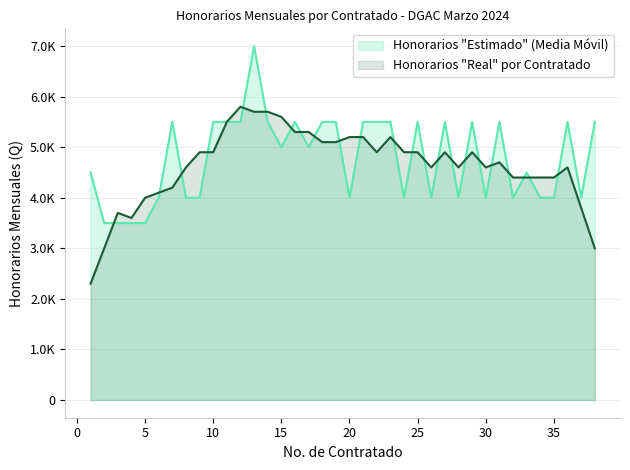

Rank the categories by value from lowest to highest.

2, 3, 4, 5, 6, 8, 9, 20, 24, 26, 28, 30, 32, 34, 35, 37, 1, 33, 15, 17, 7, 10, 11, 12, 14, 16, 18, 19, 21, 22, 23, 25, 27, 29, 31, 36, 38, 13